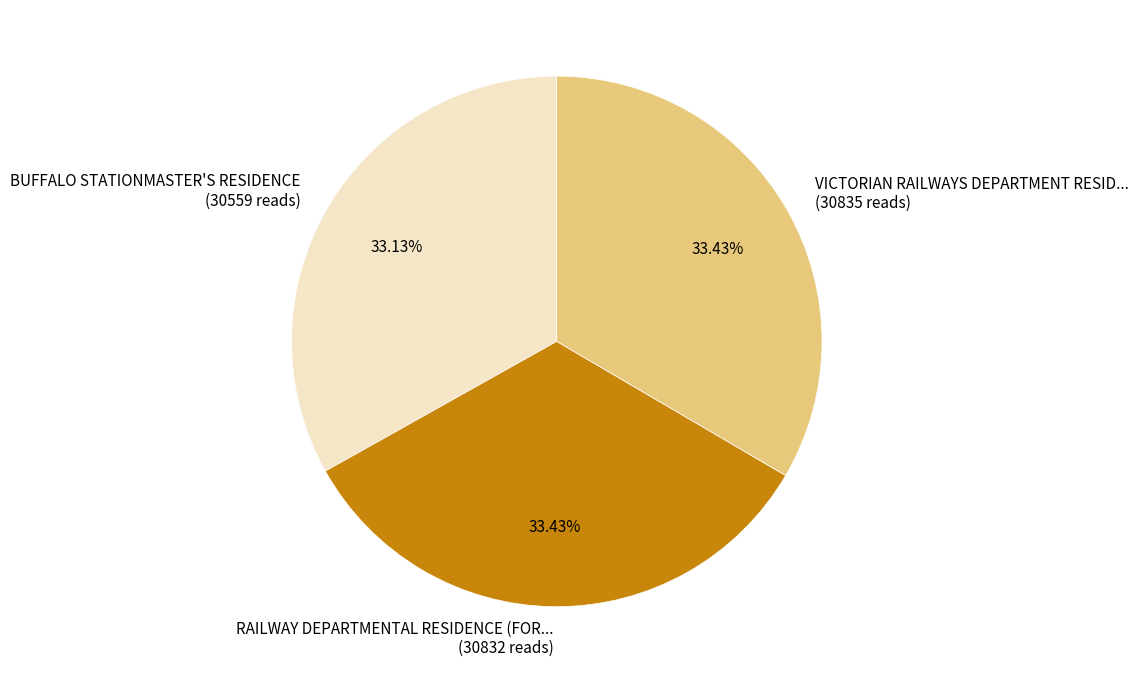

Do RAILWAY DEPARTMENTAL RESIDENCE (FOR... (30832 reads) and VICTORIAN RAILWAYS DEPARTMENT RESID... (30835 reads) together represent more than half of the pie?

Yes